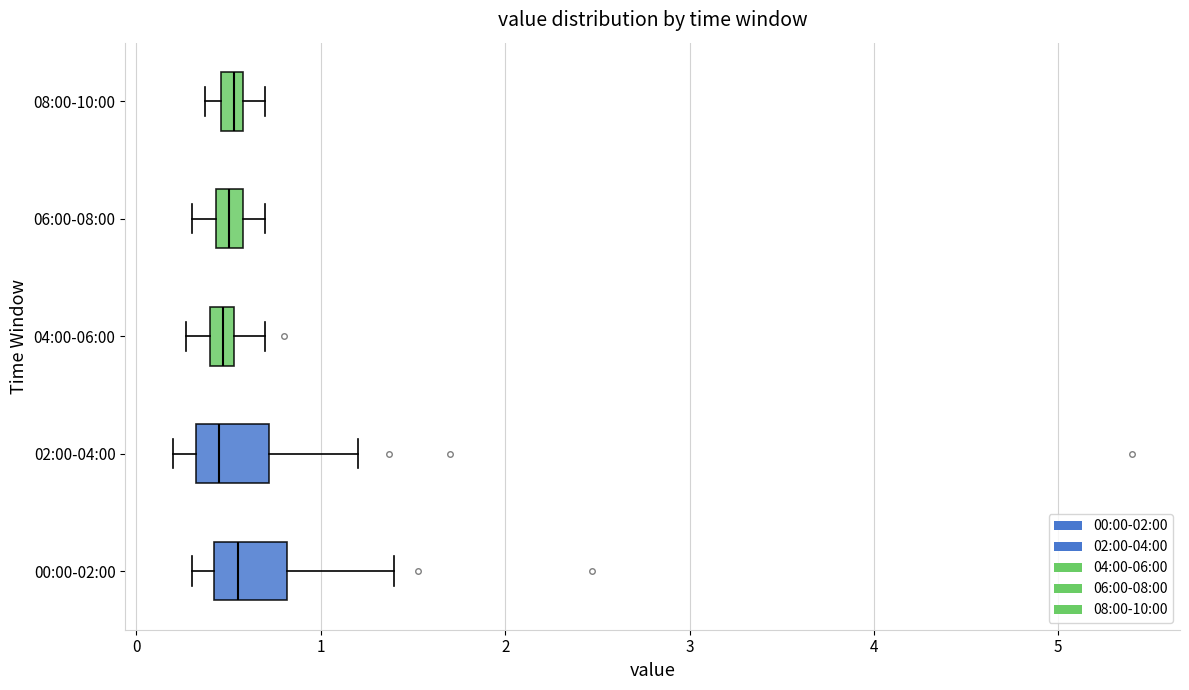

Where does the right whisker of the box for 04:00-06:00 end on the x-axis? The values are not printed on the chart, so give them approximately, as read against the axis.

0.7